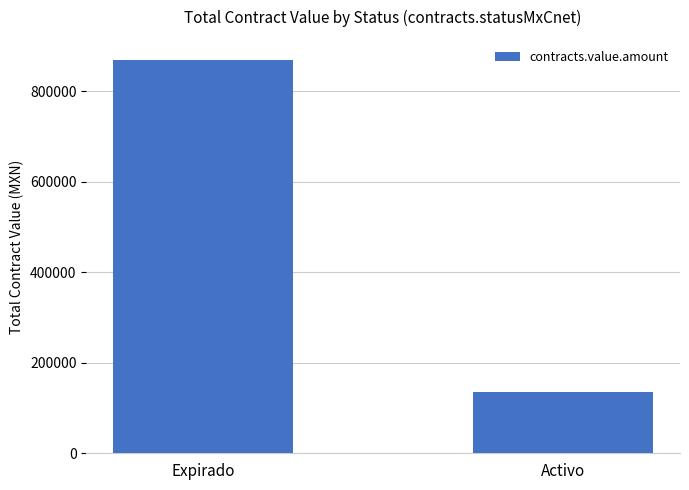

Reading left to right, transcribe all the data shown in this chart.

869597.3	135742.7